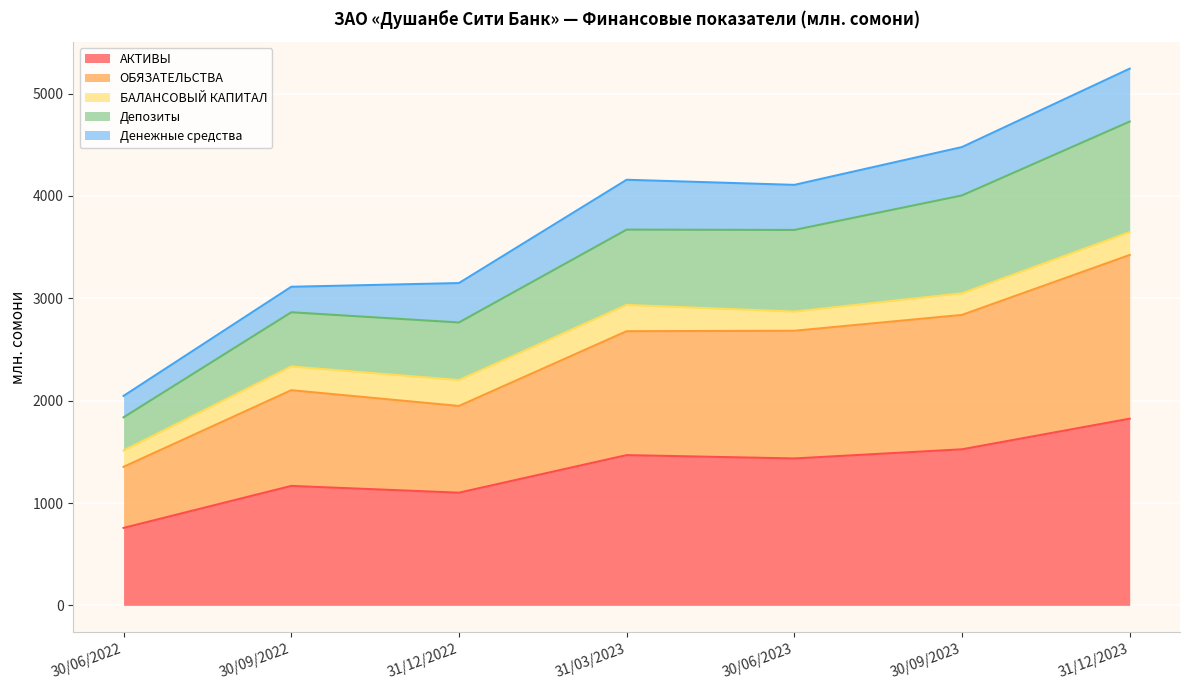

True or false: АКТИВЫ and ОБЯЗАТЕЛЬСТВА intersect in this chart.

False